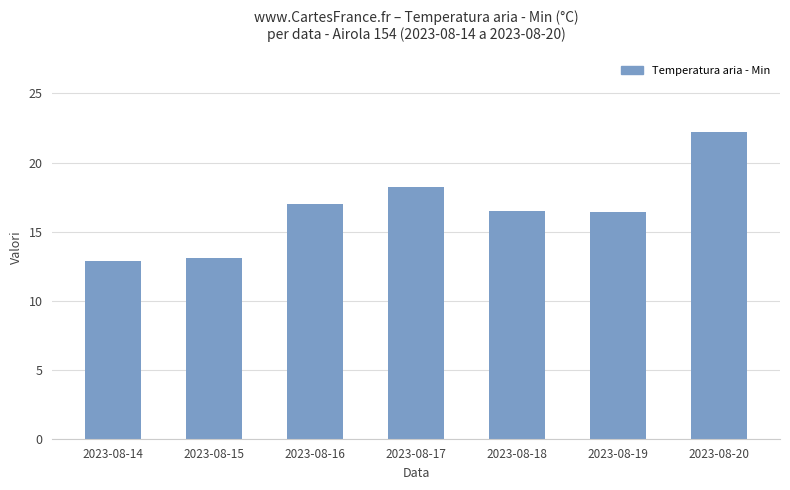

What is the value of the 5th bar from the left?

16.5